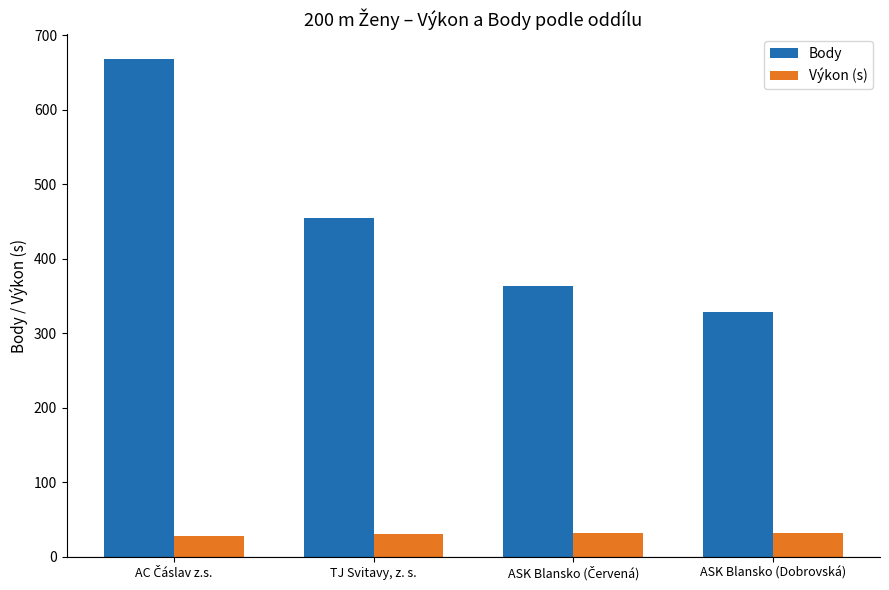

Which series has the largest total across all categories?

Body